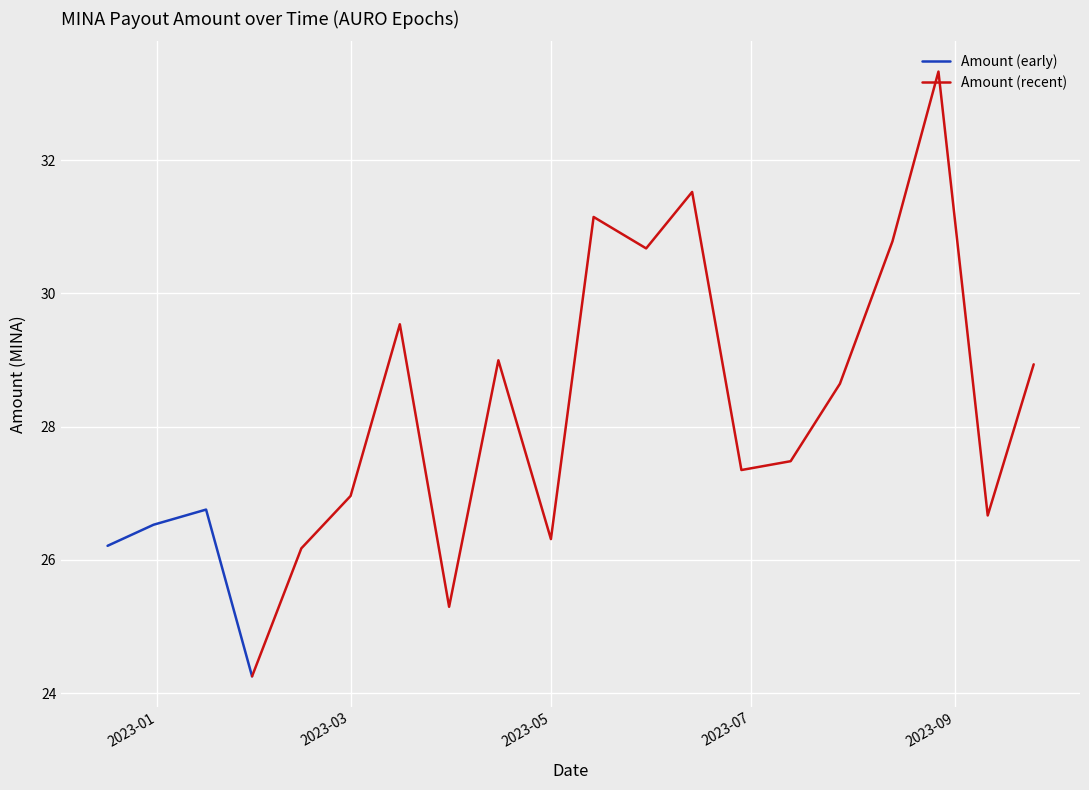

What is the sum of all values?

563.6